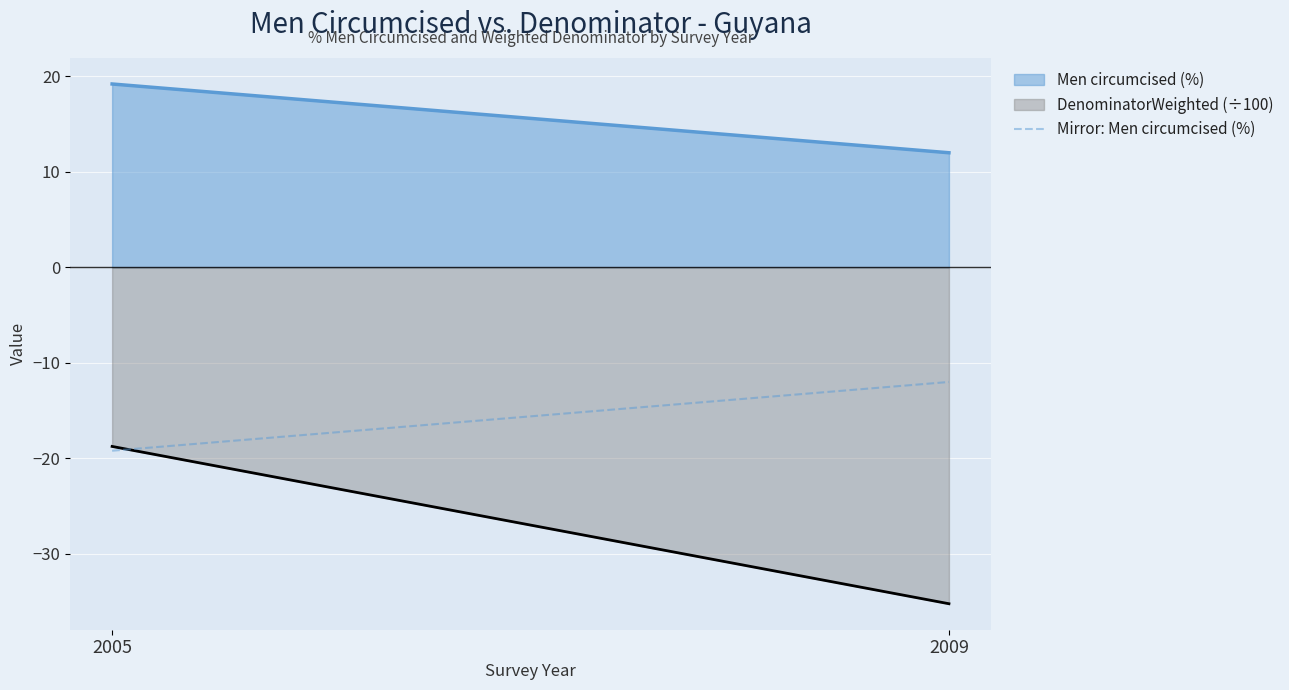

The chart shows a value of -13.0 at 2005. True or false?

False